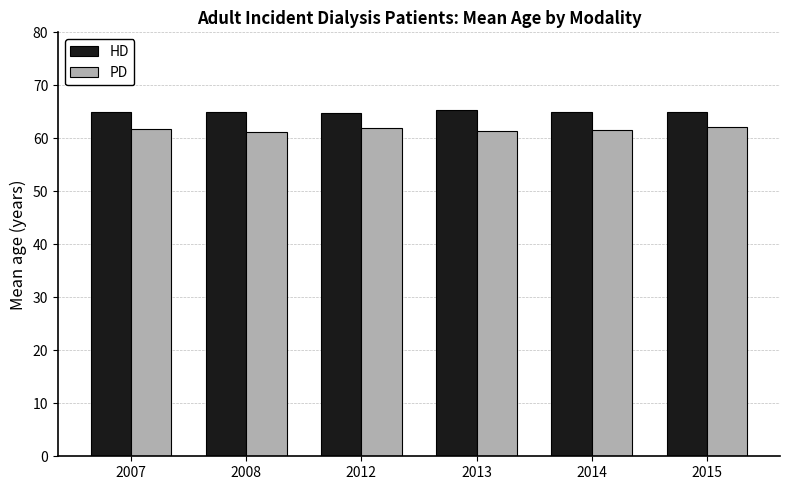

What is the total value across all series at 2012?

126.7